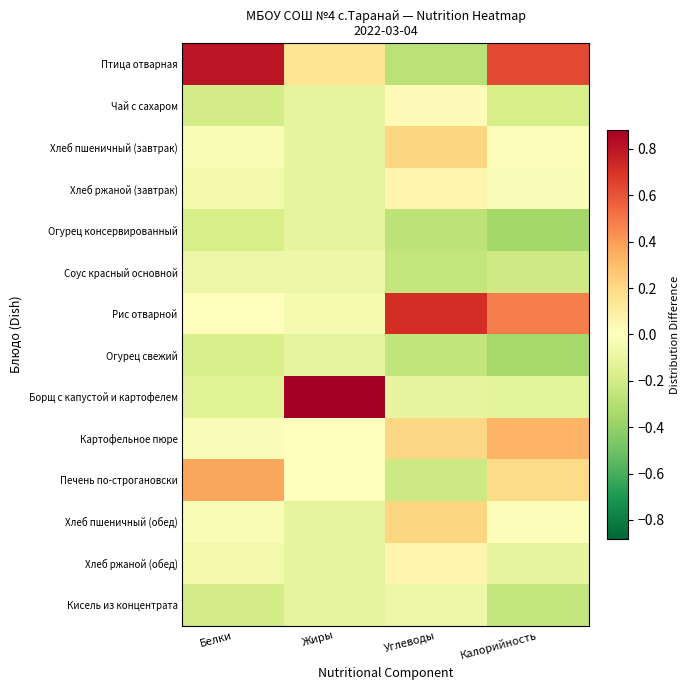

Reading left to right, what are all the values shown in this chart?

Птица отварная: Белки=0.8	Жиры=0.1	Углеводы=-0.3	Калорийность=0.6
Чай с сахаром: Белки=-0.2	Жиры=-0.1	Углеводы=0.0	Калорийность=-0.2
Хлеб пшеничный (завтрак): Белки=-0.0	Жиры=-0.1	Углеводы=0.2	Калорийность=-0.0
Хлеб ржаной (завтрак): Белки=-0.1	Жиры=-0.1	Углеводы=0.1	Калорийность=-0.0
Огурец консервированный: Белки=-0.2	Жиры=-0.1	Углеводы=-0.3	Калорийность=-0.4
Соус красный основной: Белки=-0.1	Жиры=-0.1	Углеводы=-0.3	Калорийность=-0.2
Рис отварной: Белки=0.0	Жиры=-0.0	Углеводы=0.7	Калорийность=0.5
Огурец свежий: Белки=-0.2	Жиры=-0.1	Углеводы=-0.3	Калорийность=-0.3
Борщ с капустой и картофелем: Белки=-0.1	Жиры=0.9	Углеводы=-0.1	Калорийность=-0.1
Картофельное пюре: Белки=-0.0	Жиры=0.0	Углеводы=0.2	Калорийность=0.3
Печень по-строгановски: Белки=0.4	Жиры=-0.0	Углеводы=-0.2	Калорийность=0.2
Хлеб пшеничный (обед): Белки=-0.0	Жиры=-0.1	Углеводы=0.2	Калорийность=-0.0
Хлеб ржаной (обед): Белки=-0.1	Жиры=-0.1	Углеводы=0.1	Калорийность=-0.1
Кисель из концентрата: Белки=-0.2	Жиры=-0.1	Углеводы=-0.1	Калорийность=-0.3